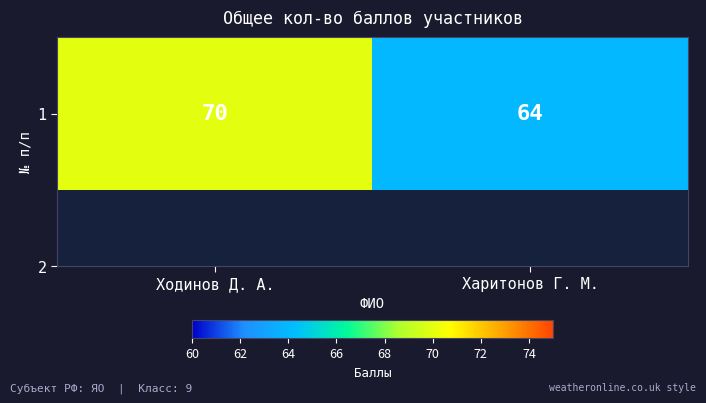

At which category does the chart reach its minimum across all series?

Харитонов Г. М.